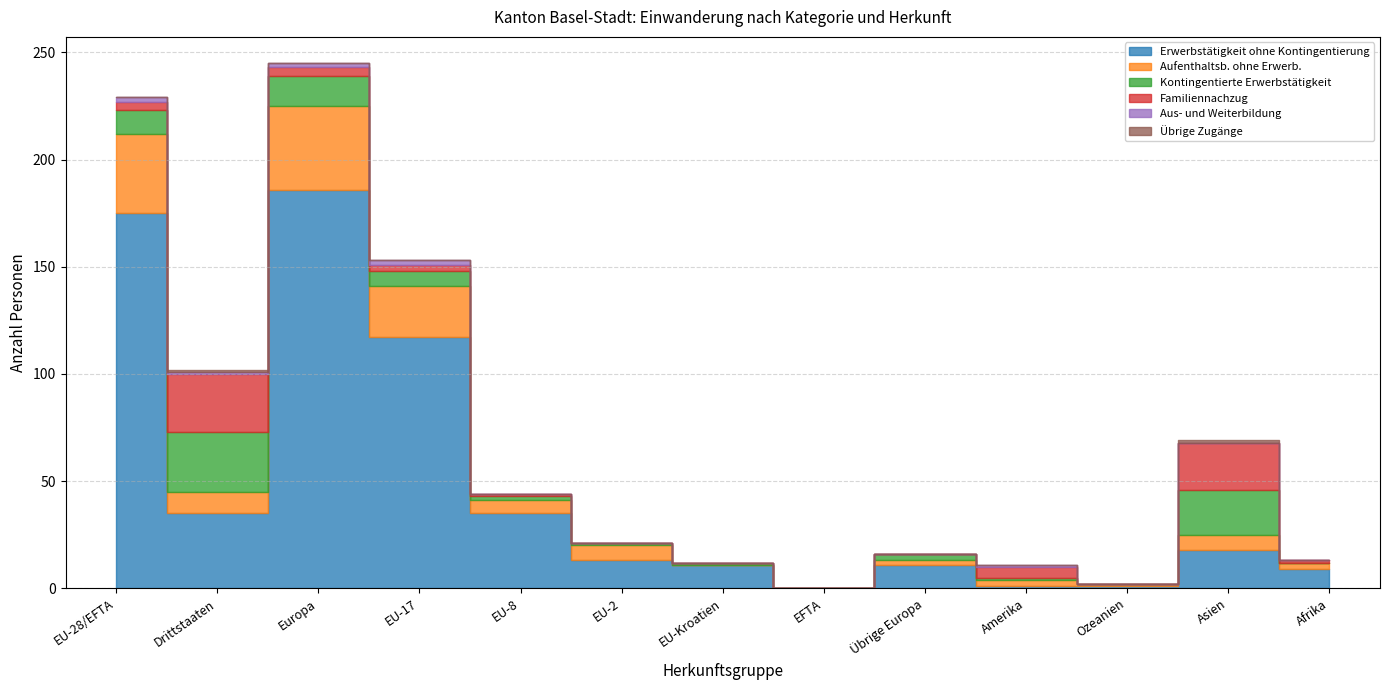

Where is the first local maximum for Erwerbstätigkeit ohne Kontingentierung?

Europa